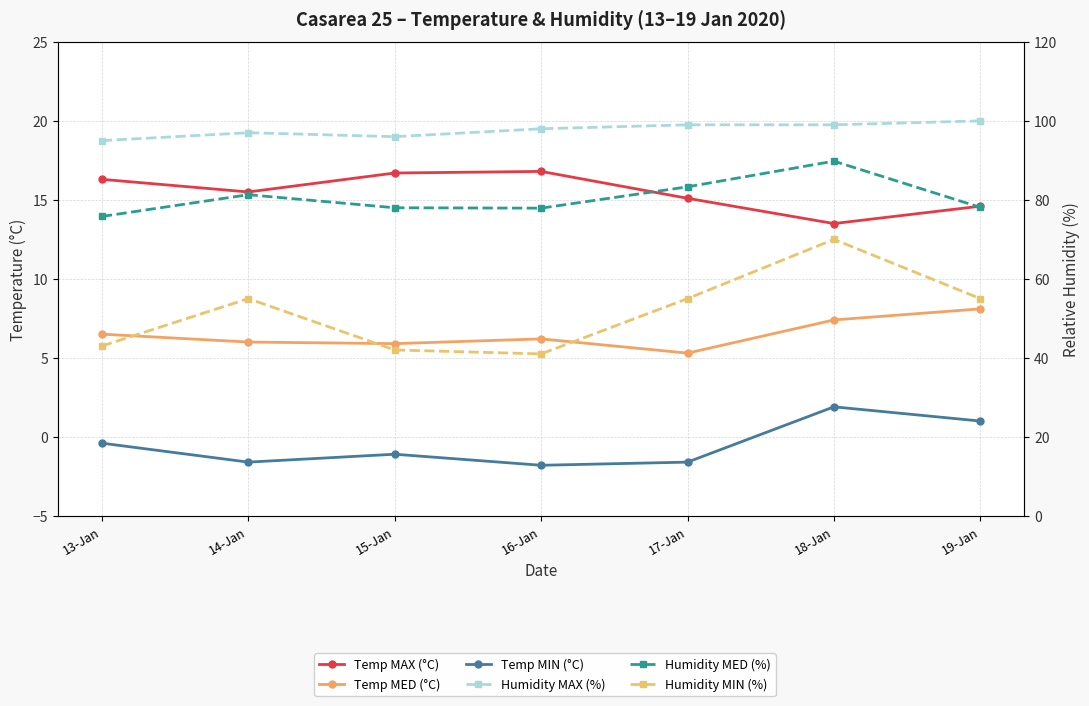

How many values in the Humidity MAX (%) series are below 98?

3